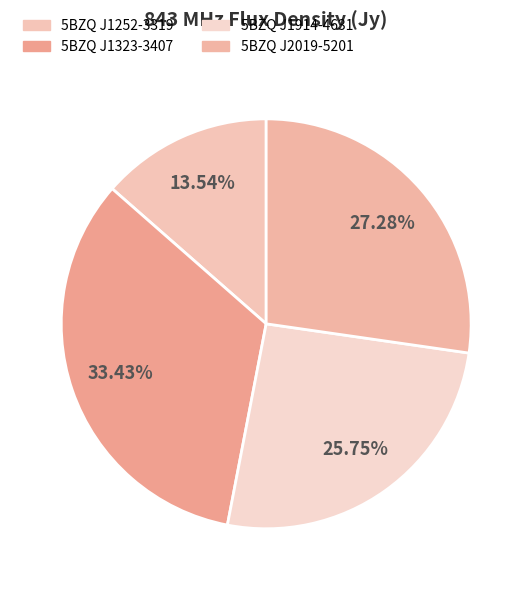

To the nearest percent, what is the combined percentage of 5BZQ J1252-3319 and 5BZQ J2019-5201?

41%